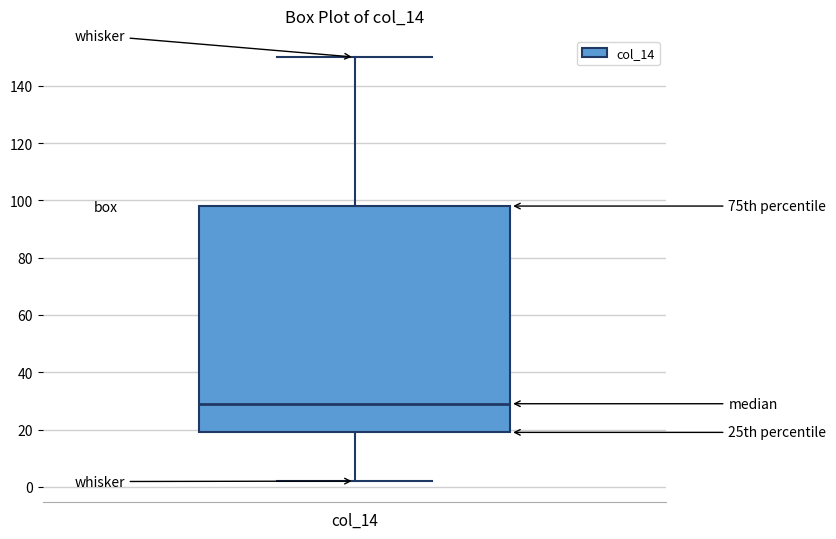

Where does the median line of the box for col_14 sit on the y-axis? The values are not printed on the chart, so give them approximately, as read against the axis.

30